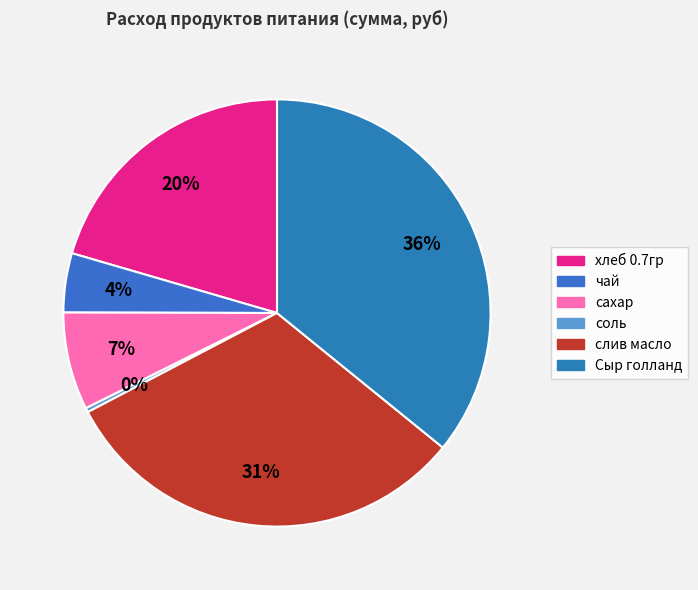

What percentage is the слив масло slice, to the nearest percent?

31%